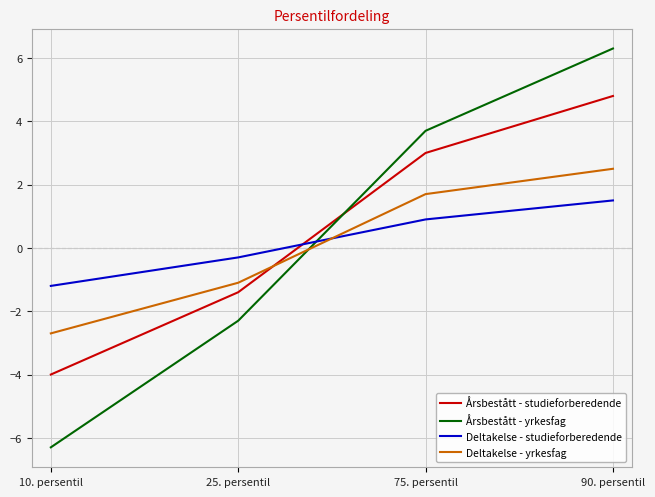

True or false: Deltakelse - yrkesfag and Årsbestått - studieforberedende cross at least once.

True